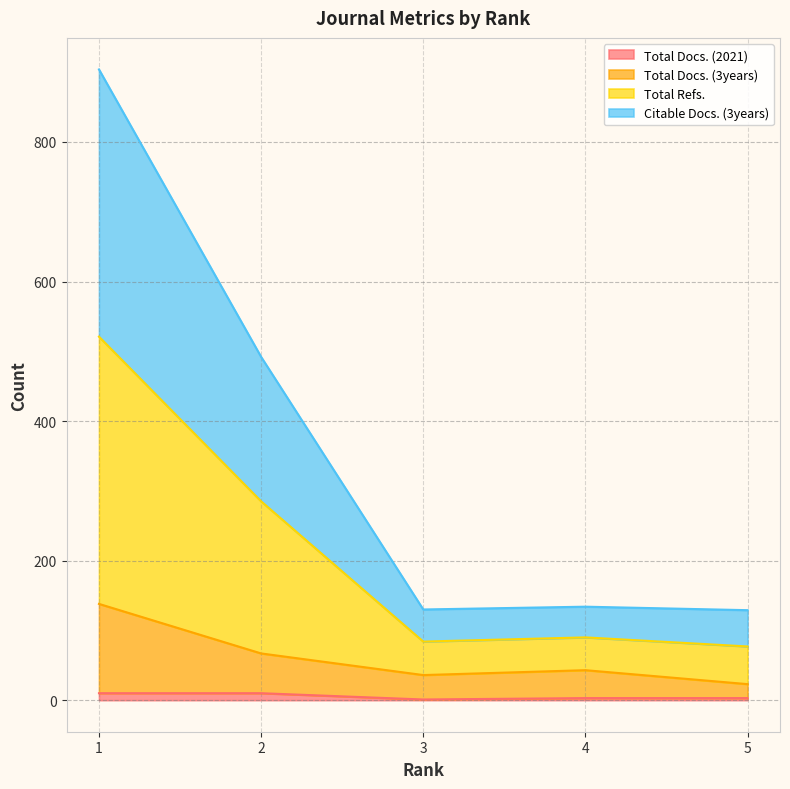

Where does the Total Docs. (3years) series first go above 43?

1